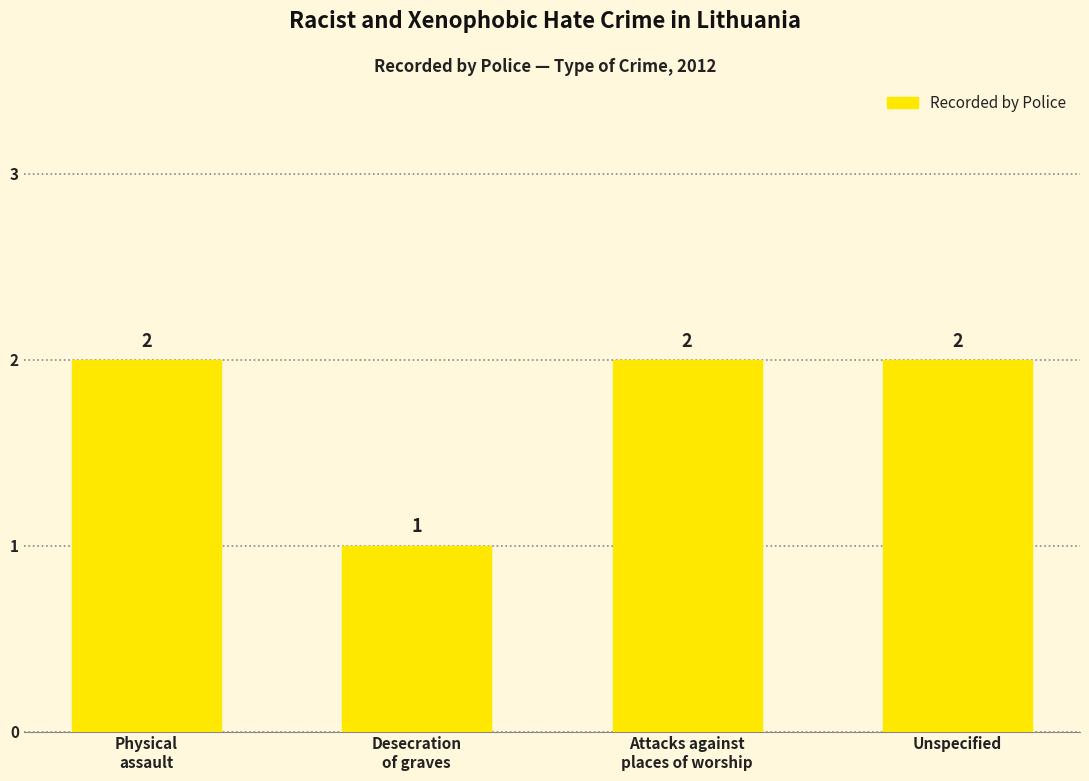

What is the label of the 1st bar from the right?

Unspecified